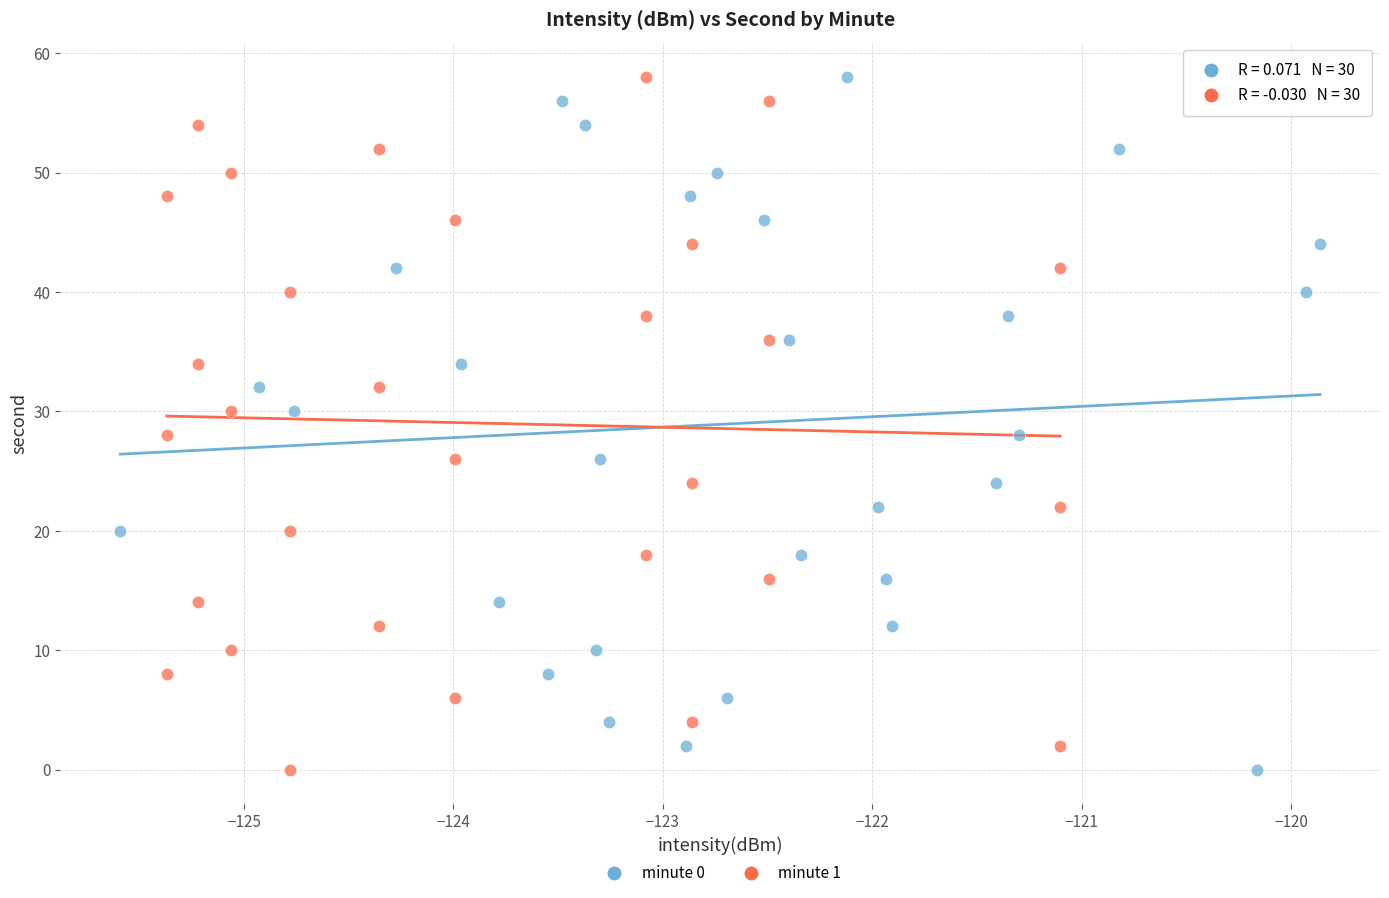

What are all the series names shown in the legend?

minute 0, minute 1